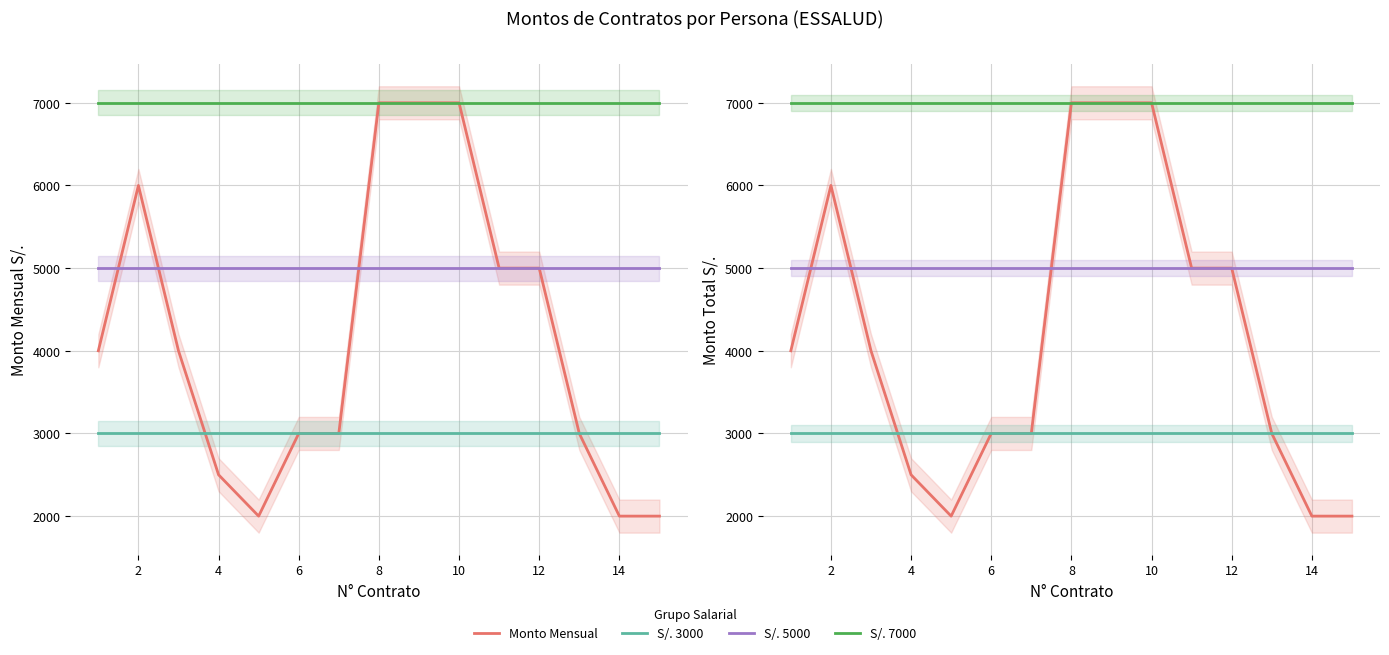

In Monto Mensual, how many points are lower than both neighbors (excluding endpoints)?

1